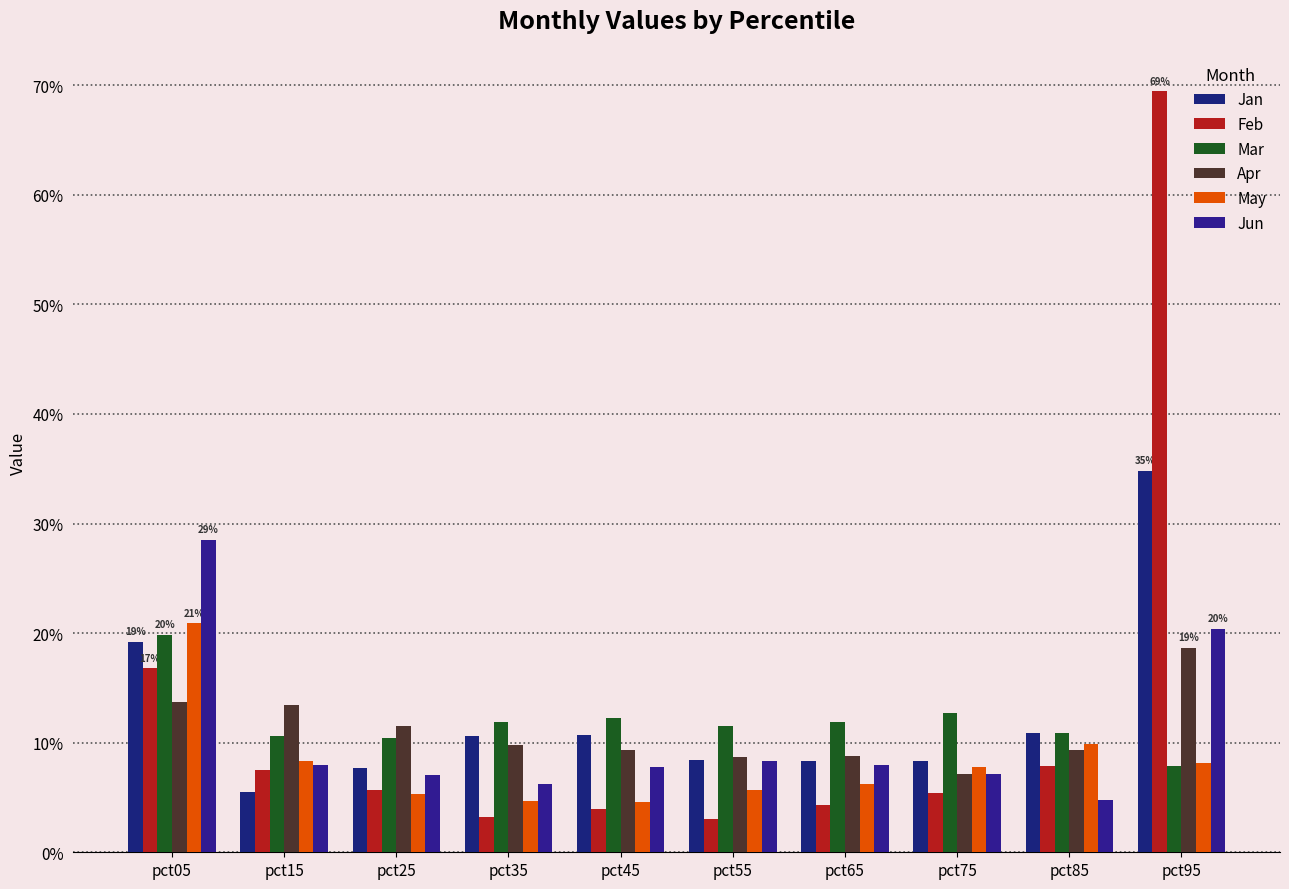

At which category is the sum across all series the highest?

pct95